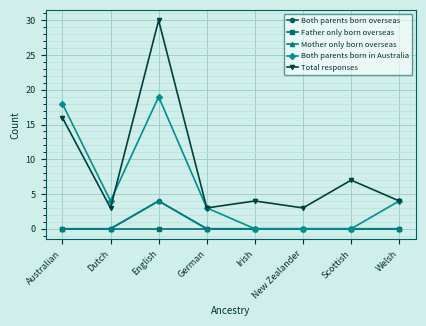

Between New Zealander and Welsh, which series saw the biggest shift?

Both parents born in Australia